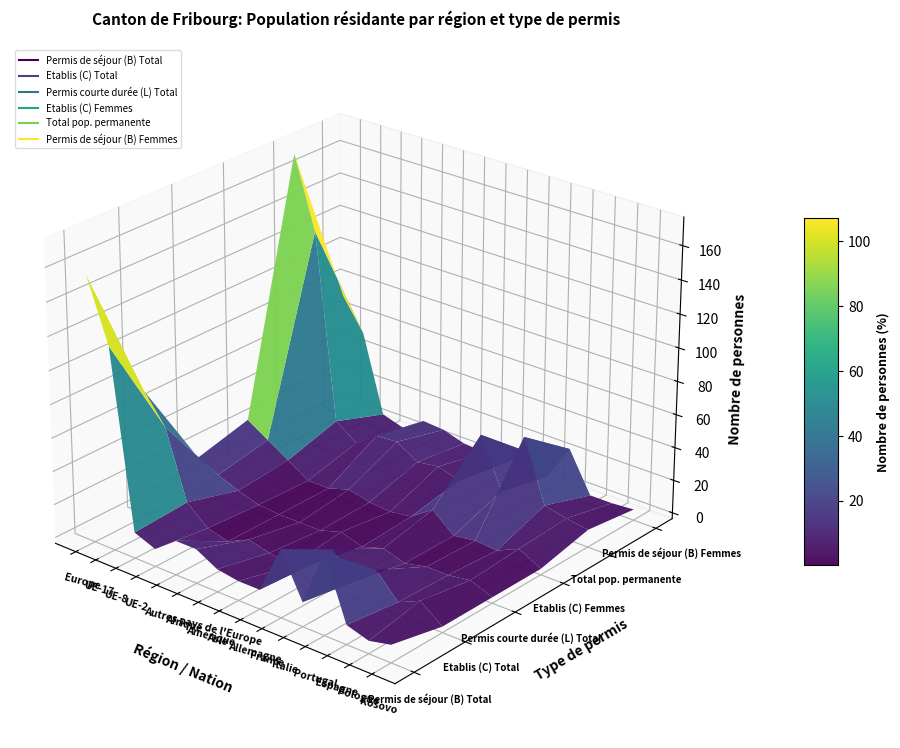

The Etablis (C) Total series shows 55 at UE-17. True or false?

True